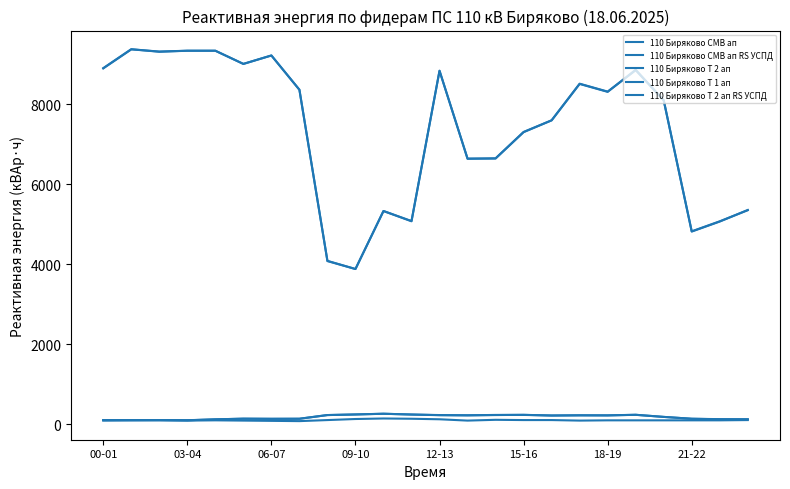

Is this an area chart (filled region under the line)?

No